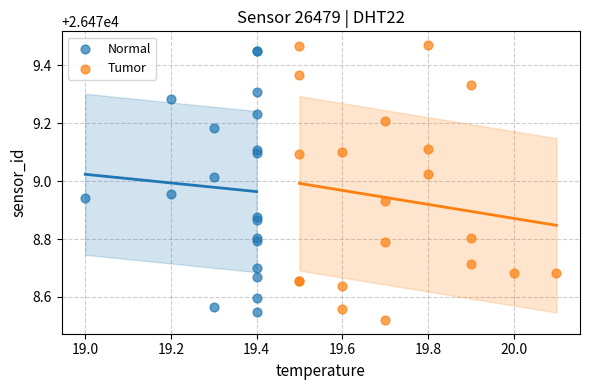

Which series has the largest Y range (max minus min)?

Tumor